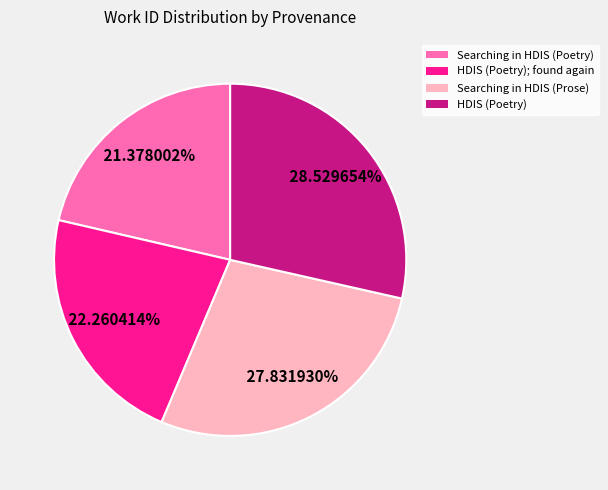

How many segments does this pie chart have?

4